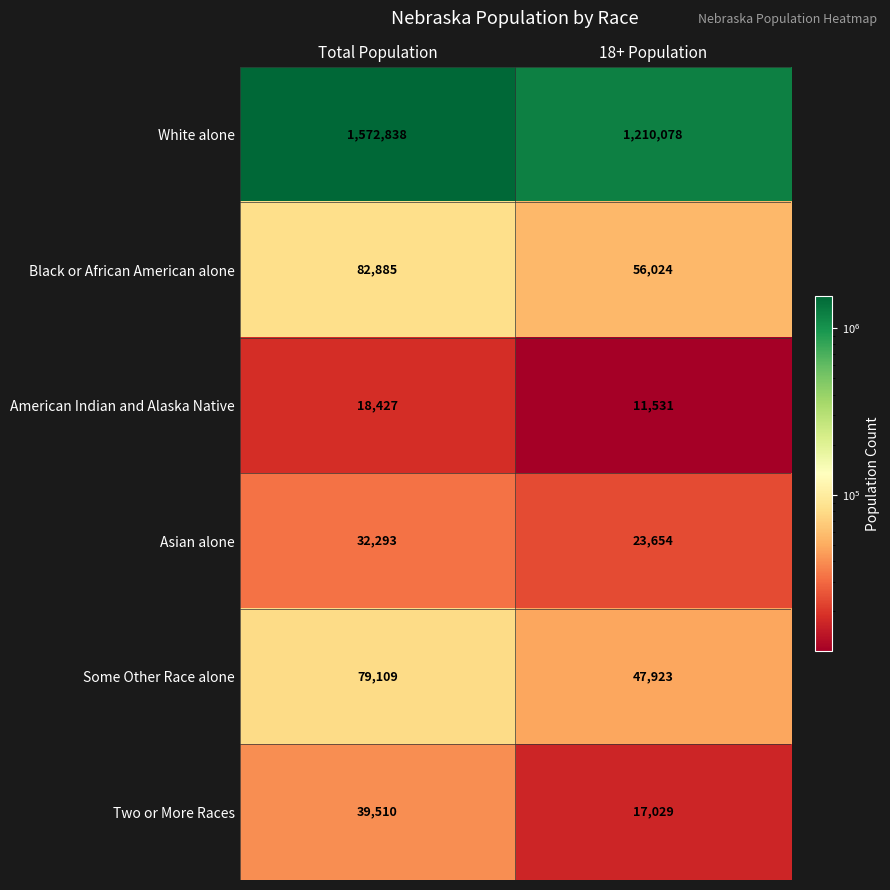

What is the approximate value of American Indian and Alaska Native at 18+ Population, to the nearest 50?

11550